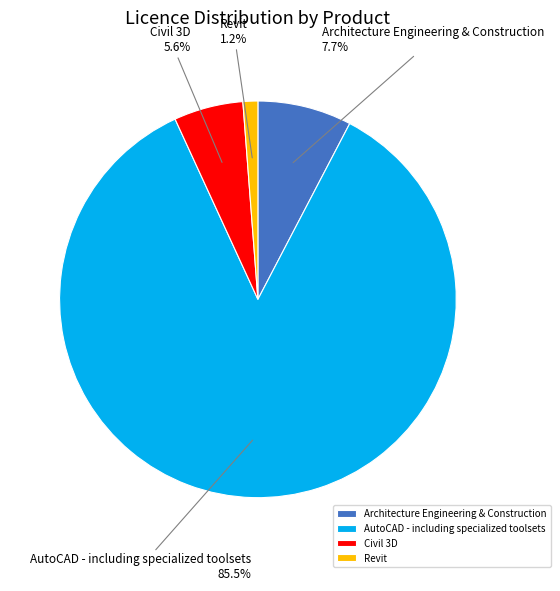

How many slices are in this pie chart?

4